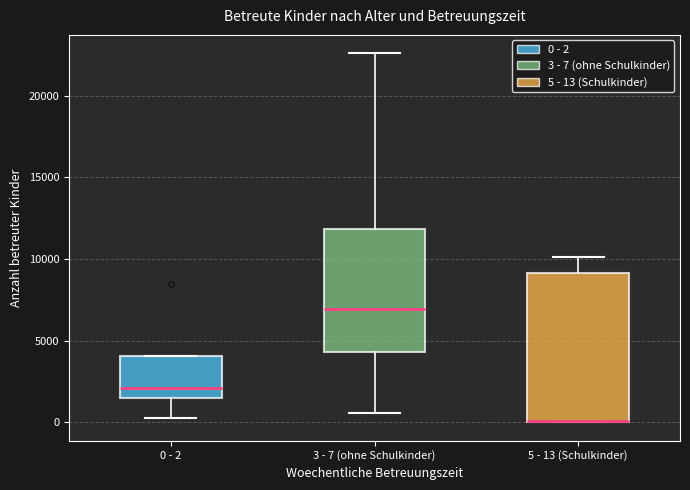

Where does the lower whisker of the box for 3 - 7 (ohne Schulkinder) end on the y-axis? The values are not printed on the chart, so give them approximately, as read against the axis.

500